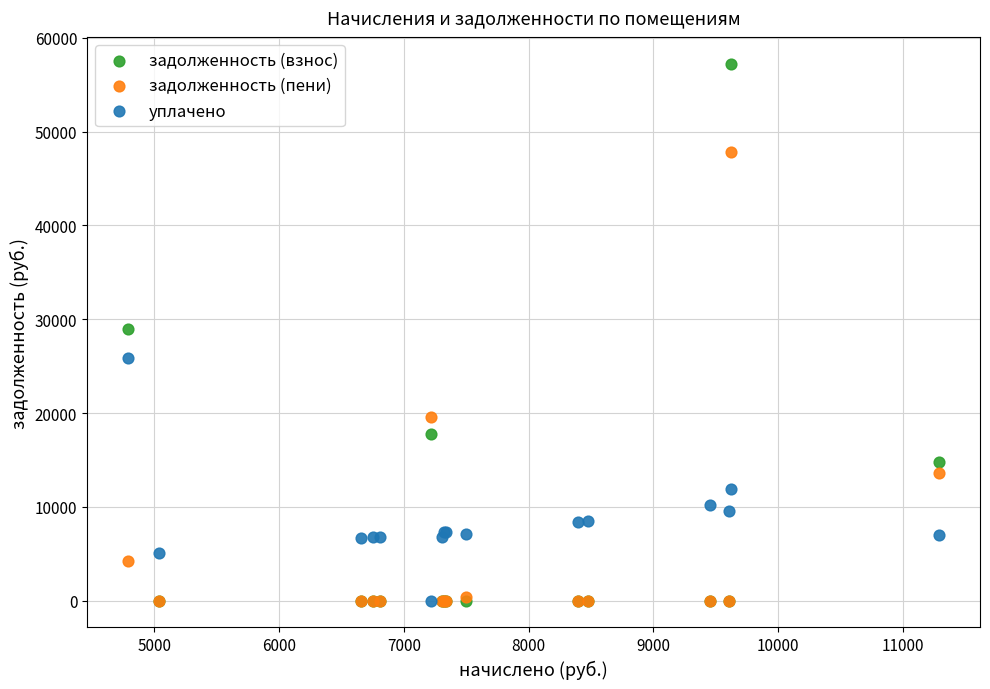

In the задолженность (пени) series, what Y value is closest to 23901?

19576.4